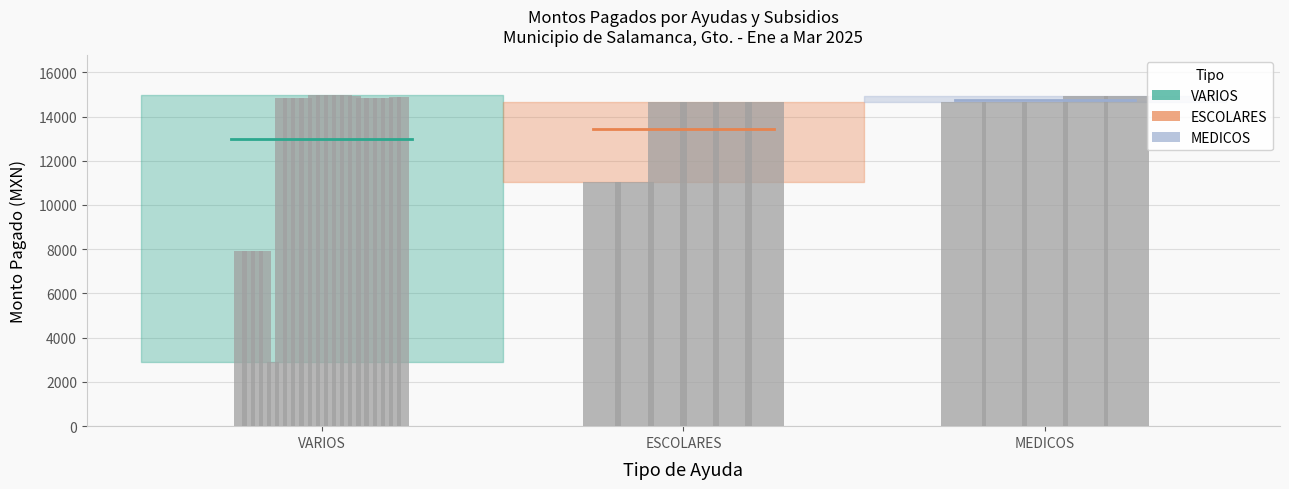

At how many categories does at least one series exceed 14664?

2